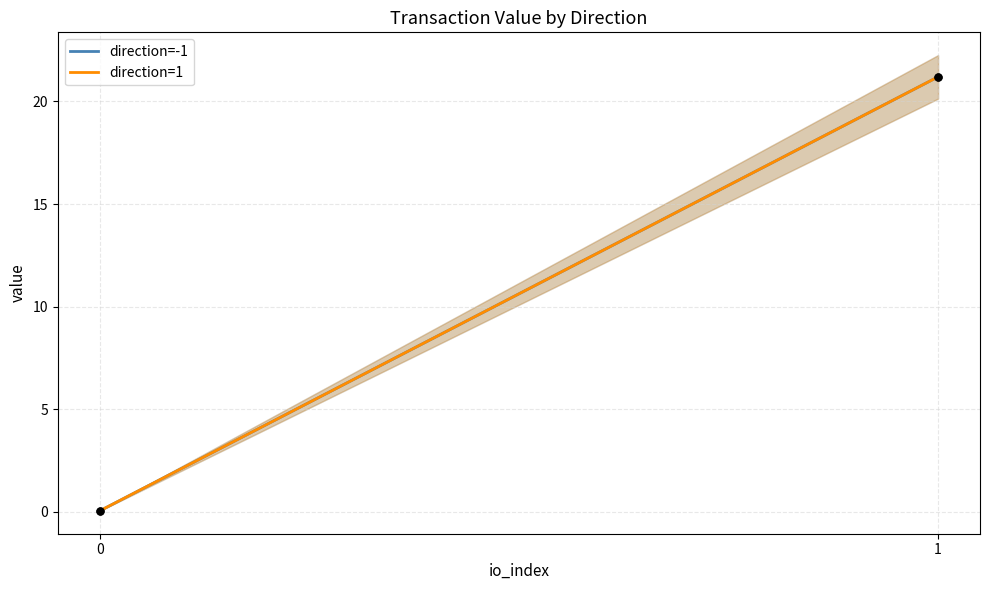

Which series has the largest total across all categories?

direction=-1